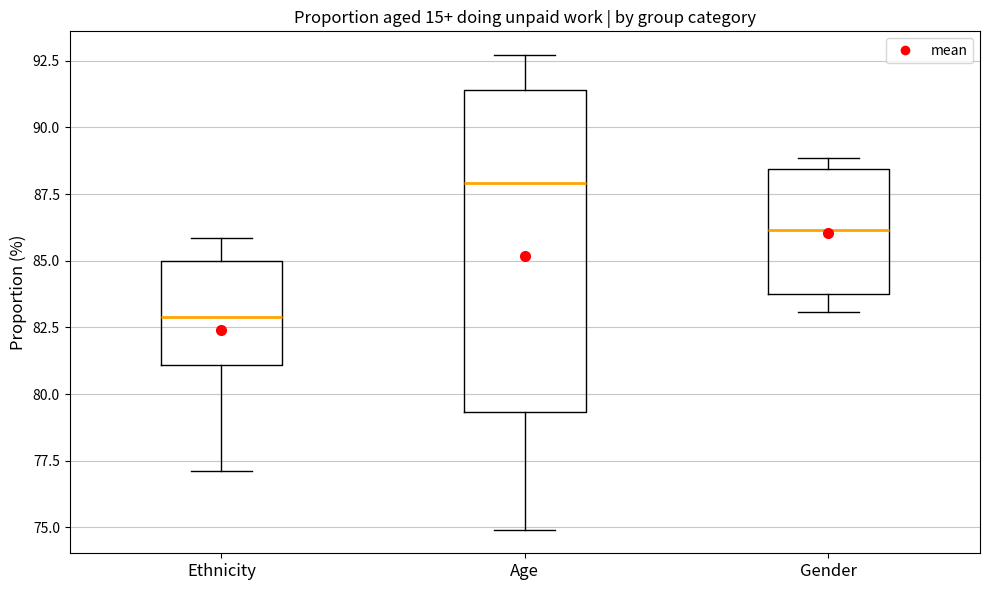

Reading left to right, transcribe this box plot: for each box, give where its median line is, the range the box spans, and where its two whiskers end, as read against the y-axis. The values are not printed on the chart, so give them approximately, as read against the axis.

Ethnicity: median 83.0, box 81.0 to 85.0, whiskers 77.0 to 86.0
Age: median 88.0, box 79.5 to 91.5, whiskers 75.0 to 92.5
Gender: median 86.0, box 84.0 to 88.5, whiskers 83.0 to 89.0